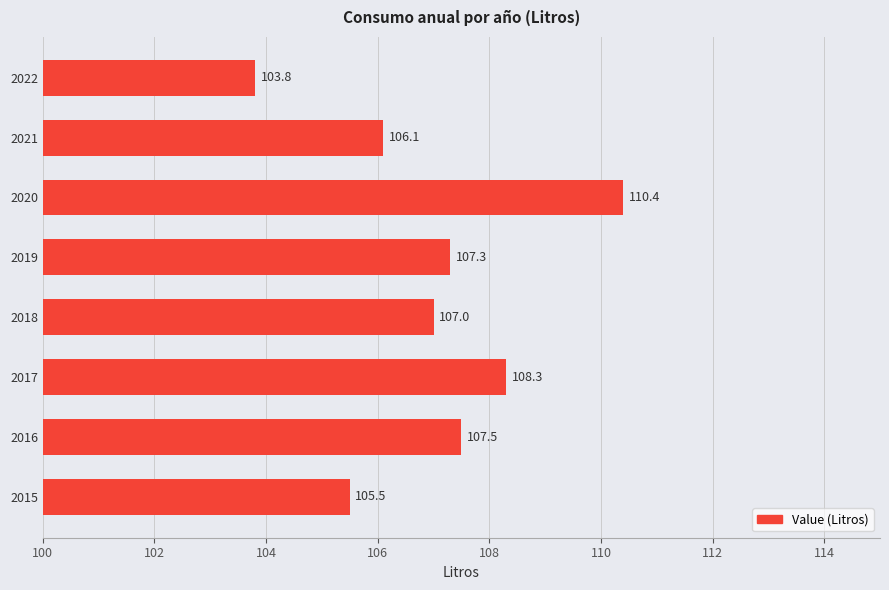

The value at 2018 is 154.8. True or false?

False